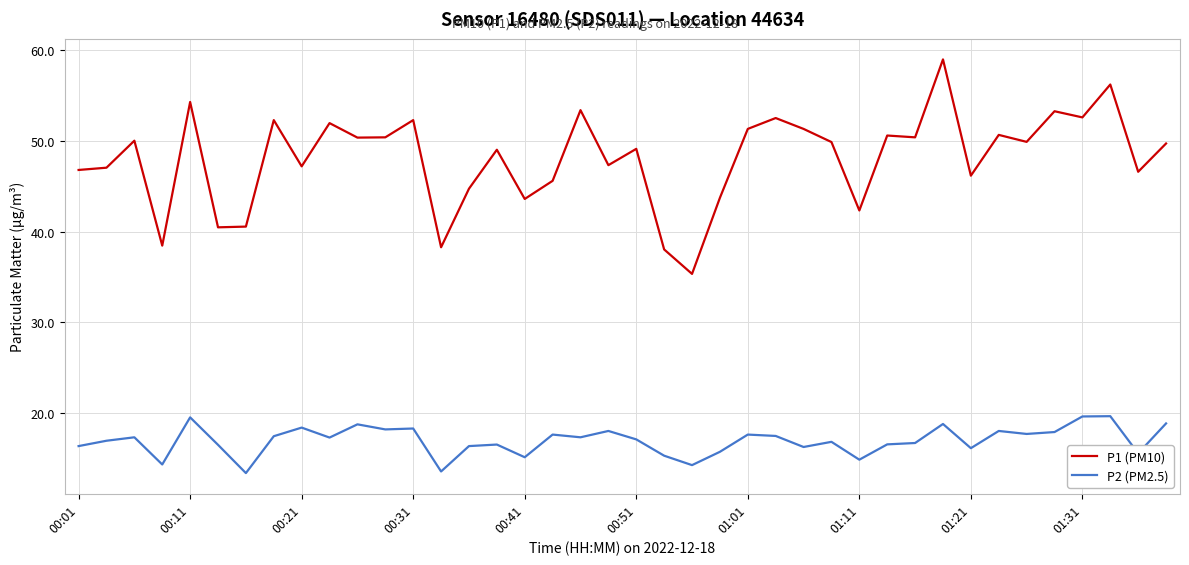

What is the highest value of the P1 (PM10) series?

59.0